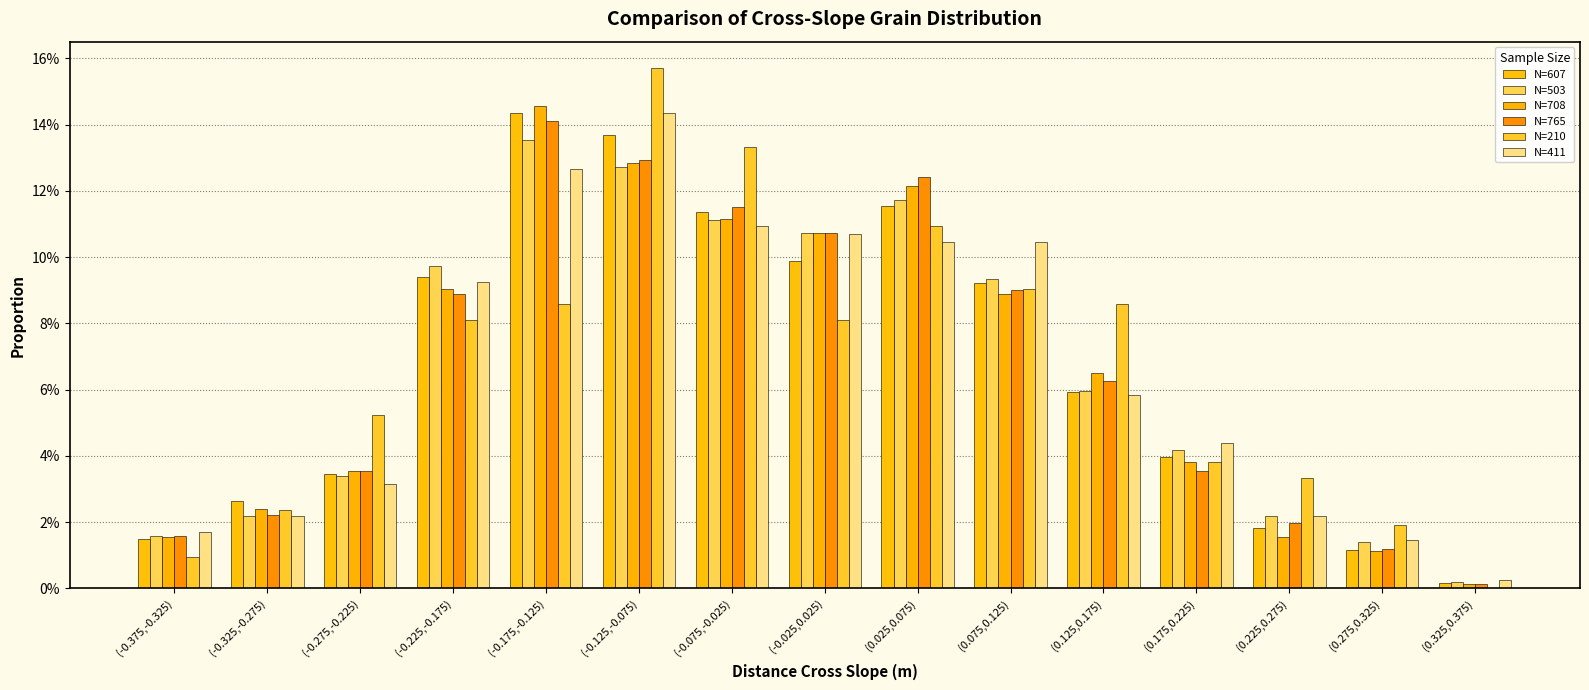

Reading left to right, extract all data points from this chart.

N=607: (-0.375,-0.325)=0.0	(-0.325,-0.275)=0.0	(-0.275,-0.225)=0.0	(-0.225,-0.175)=0.1	(-0.175,-0.125)=0.1	(-0.125,-0.075)=0.1	(-0.075,-0.025)=0.1	(-0.025,0.025)=0.1	(0.025,0.075)=0.1	(0.075,0.125)=0.1	(0.125,0.175)=0.1	(0.175,0.225)=0.0	(0.225,0.275)=0.0	(0.275,0.325)=0.0	(0.325,0.375)=0.0
N=503: (-0.375,-0.325)=0.0	(-0.325,-0.275)=0.0	(-0.275,-0.225)=0.0	(-0.225,-0.175)=0.1	(-0.175,-0.125)=0.1	(-0.125,-0.075)=0.1	(-0.075,-0.025)=0.1	(-0.025,0.025)=0.1	(0.025,0.075)=0.1	(0.075,0.125)=0.1	(0.125,0.175)=0.1	(0.175,0.225)=0.0	(0.225,0.275)=0.0	(0.275,0.325)=0.0	(0.325,0.375)=0.0
N=708: (-0.375,-0.325)=0.0	(-0.325,-0.275)=0.0	(-0.275,-0.225)=0.0	(-0.225,-0.175)=0.1	(-0.175,-0.125)=0.1	(-0.125,-0.075)=0.1	(-0.075,-0.025)=0.1	(-0.025,0.025)=0.1	(0.025,0.075)=0.1	(0.075,0.125)=0.1	(0.125,0.175)=0.1	(0.175,0.225)=0.0	(0.225,0.275)=0.0	(0.275,0.325)=0.0	(0.325,0.375)=0.0
N=765: (-0.375,-0.325)=0.0	(-0.325,-0.275)=0.0	(-0.275,-0.225)=0.0	(-0.225,-0.175)=0.1	(-0.175,-0.125)=0.1	(-0.125,-0.075)=0.1	(-0.075,-0.025)=0.1	(-0.025,0.025)=0.1	(0.025,0.075)=0.1	(0.075,0.125)=0.1	(0.125,0.175)=0.1	(0.175,0.225)=0.0	(0.225,0.275)=0.0	(0.275,0.325)=0.0	(0.325,0.375)=0.0
N=210: (-0.375,-0.325)=0.0	(-0.325,-0.275)=0.0	(-0.275,-0.225)=0.1	(-0.225,-0.175)=0.1	(-0.175,-0.125)=0.1	(-0.125,-0.075)=0.2	(-0.075,-0.025)=0.1	(-0.025,0.025)=0.1	(0.025,0.075)=0.1	(0.075,0.125)=0.1	(0.125,0.175)=0.1	(0.175,0.225)=0.0	(0.225,0.275)=0.0	(0.275,0.325)=0.0	(0.325,0.375)=0.0
N=411: (-0.375,-0.325)=0.0	(-0.325,-0.275)=0.0	(-0.275,-0.225)=0.0	(-0.225,-0.175)=0.1	(-0.175,-0.125)=0.1	(-0.125,-0.075)=0.1	(-0.075,-0.025)=0.1	(-0.025,0.025)=0.1	(0.025,0.075)=0.1	(0.075,0.125)=0.1	(0.125,0.175)=0.1	(0.175,0.225)=0.0	(0.225,0.275)=0.0	(0.275,0.325)=0.0	(0.325,0.375)=0.0